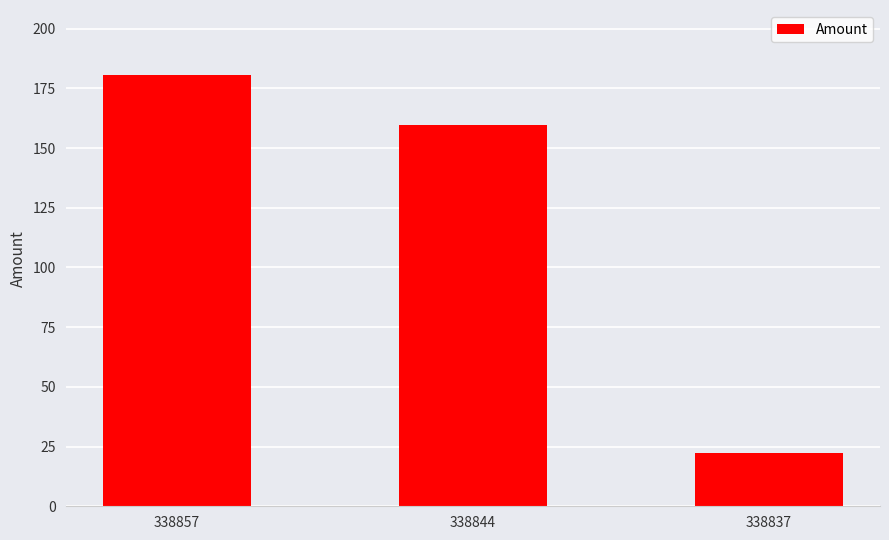

What is the sum of all values?

362.5